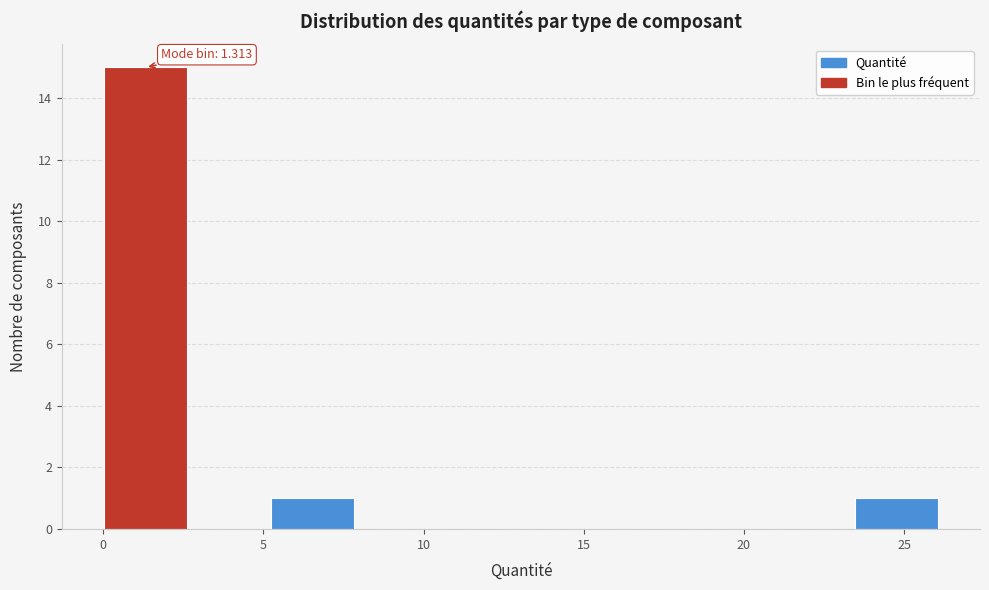

Over which range of the x-axis is the bar tallest?

0.0 to 2.5